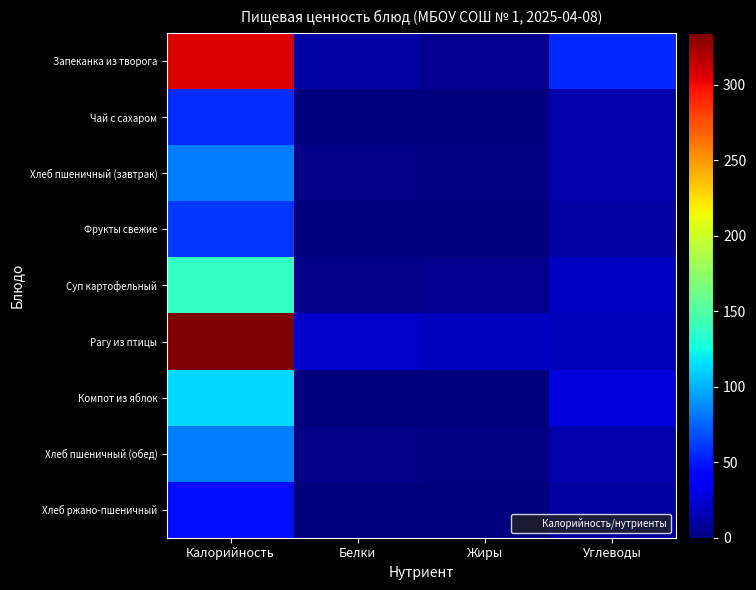

Which has a higher value, Углеводы or Жиры?

Углеводы